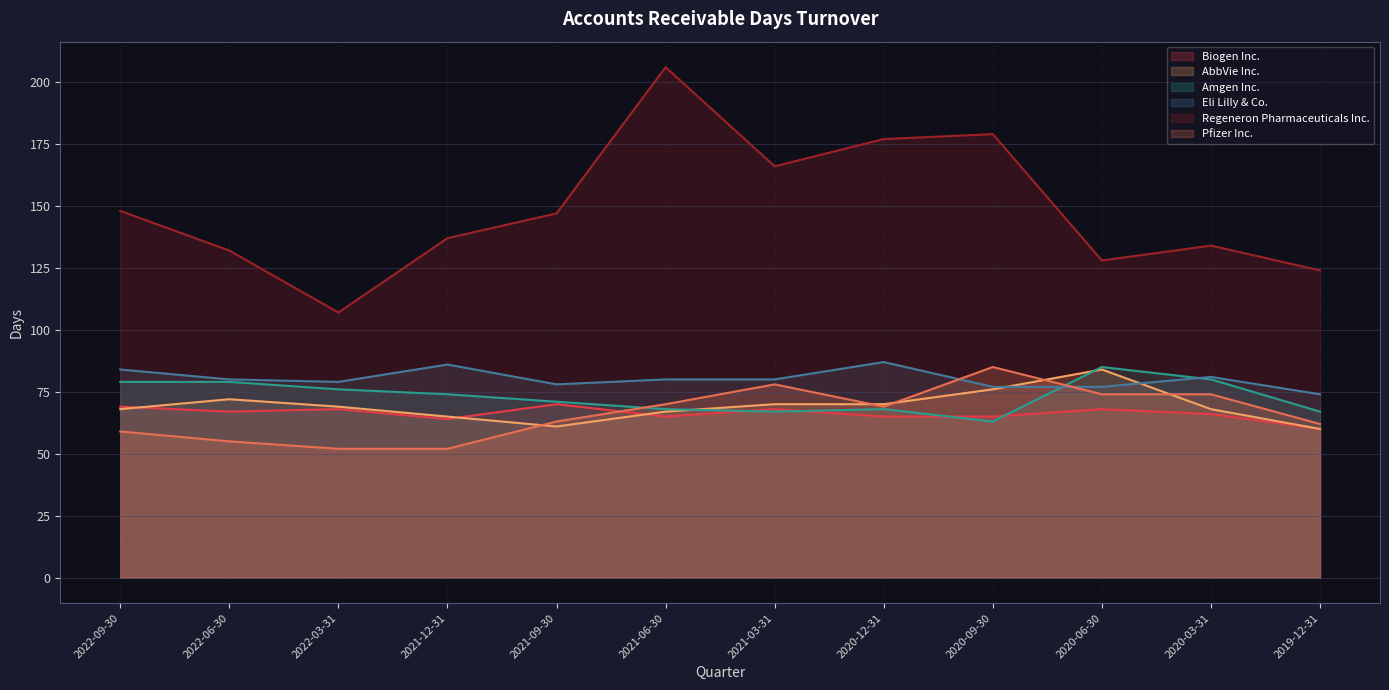

In Pfizer Inc., how many points are higher than both neighbors (excluding endpoints)?

2